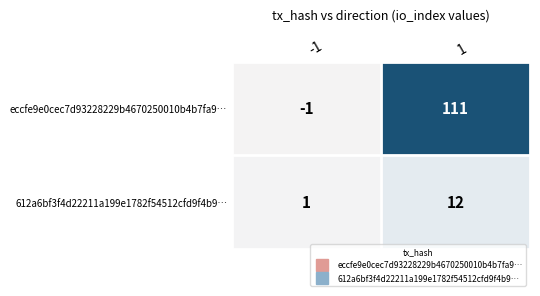

List the series in order of their peak value, highest first.

eccfe9e0cec7d93228229b4670250010b4b7fa9…, 612a6bf3f4d22211a199e1782f54512cfd9f4b9…